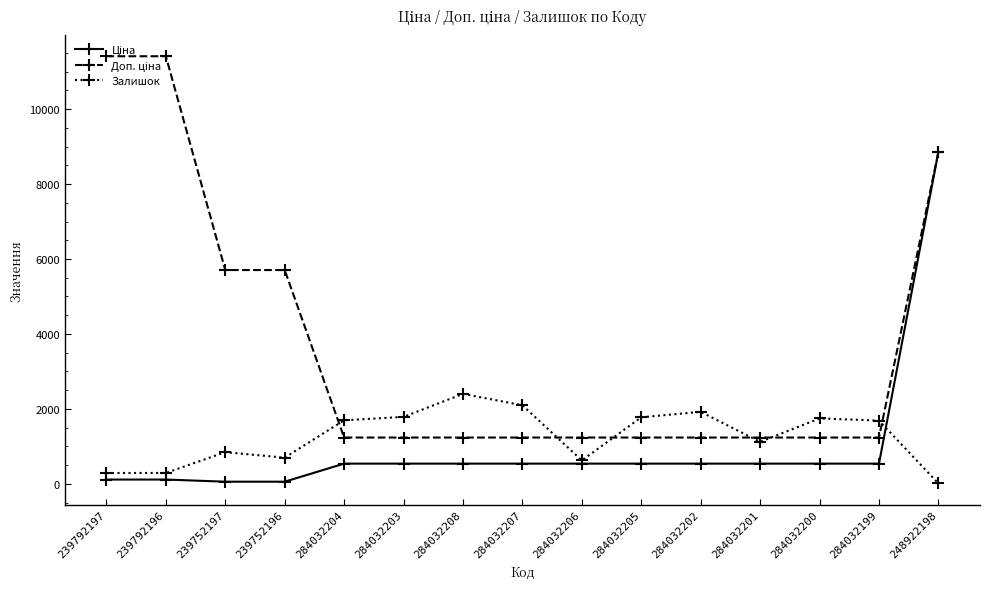

Is it true that Залишок equals 992.5 at 284032204?

False